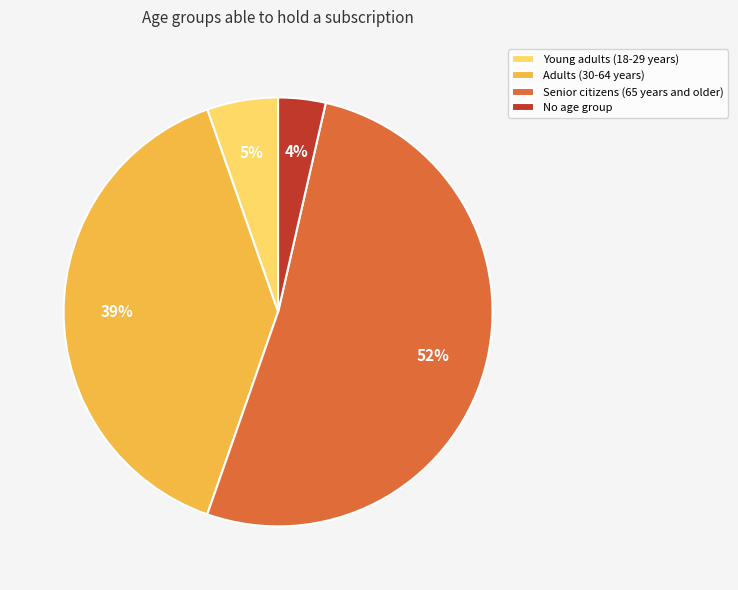

Between No age group and Young adults (18-29 years), which is larger?

Young adults (18-29 years)